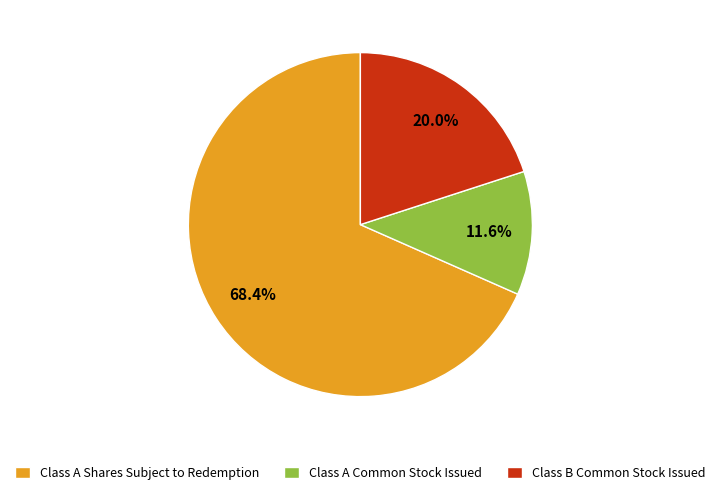

To the nearest percent, what percentage of the pie is Class A Shares Subject to Redemption?

68%